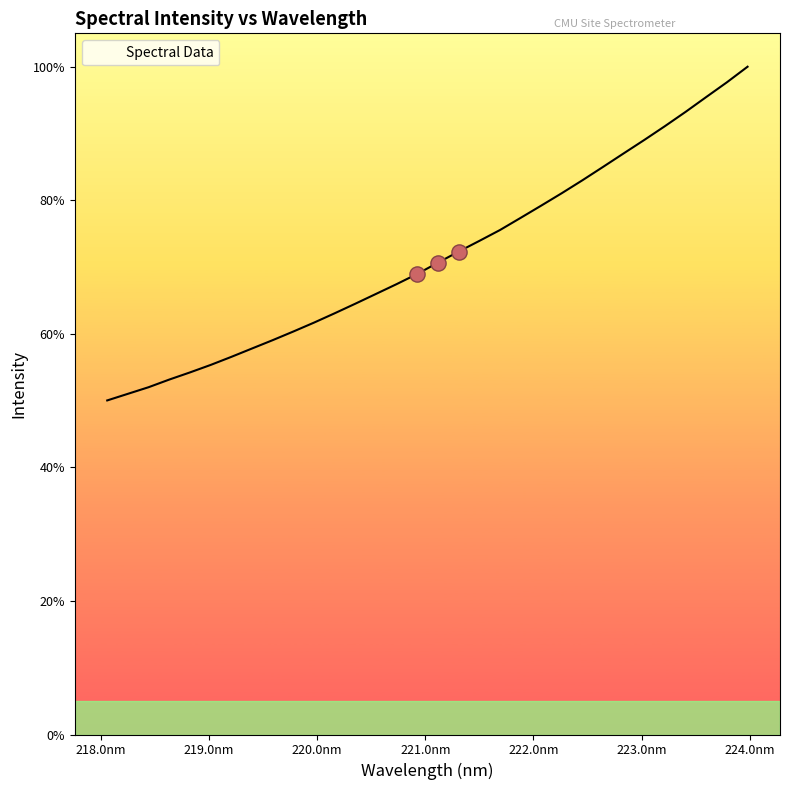

What is the maximum value shown in the chart?

100.0